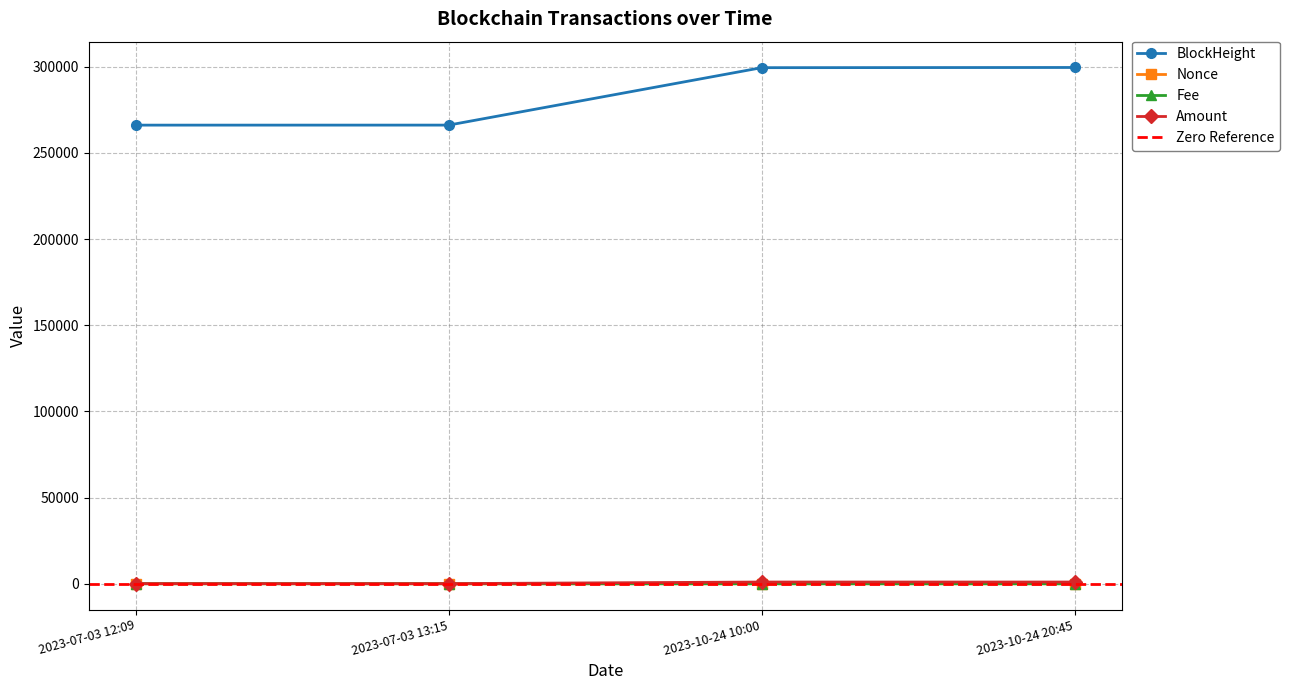

True or false: Amount has a value of 80.0 at 2023-07-03 13:15.

True